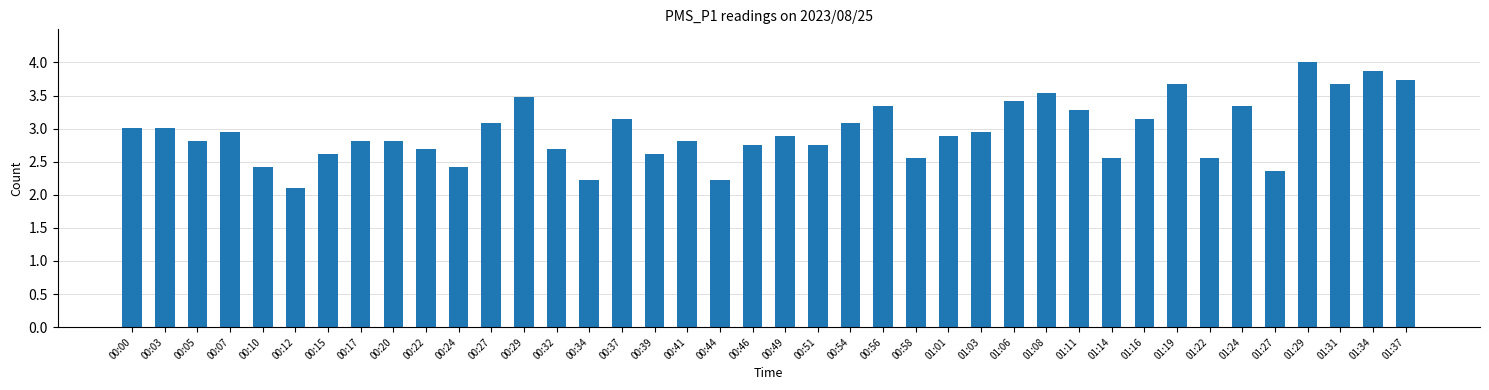

What is the change in value from 00:24 to 01:27?

-0.1